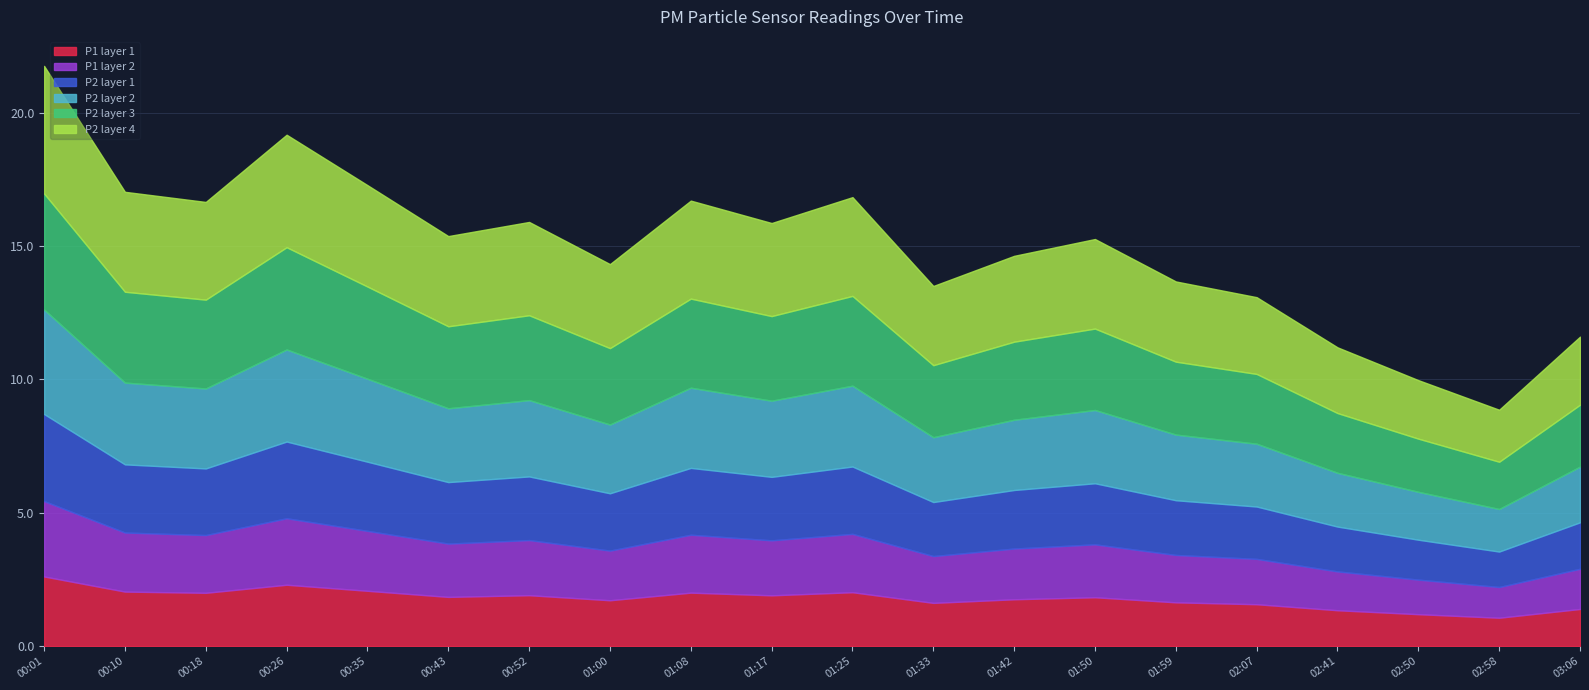

Where is P2 nearest to the value 5?

02:07